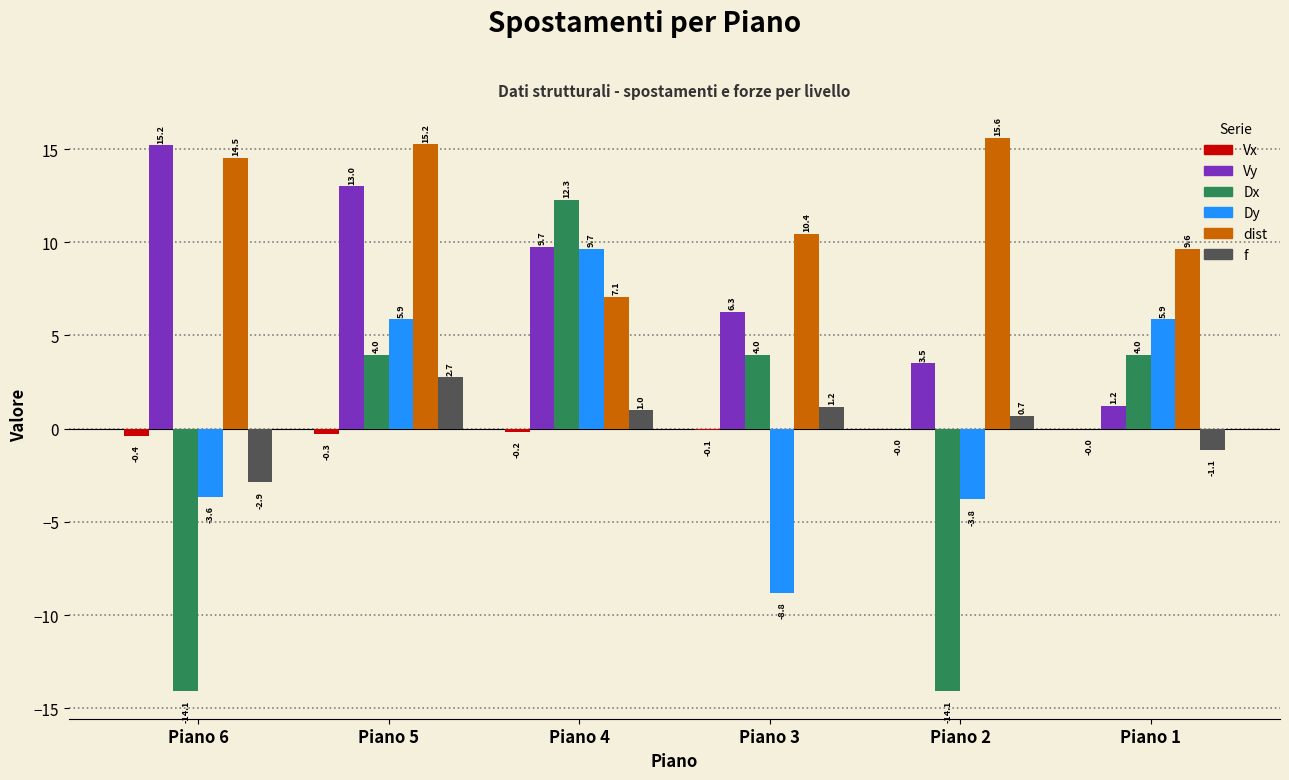

What is the approximate value of Vy at Piano 3?

6.3